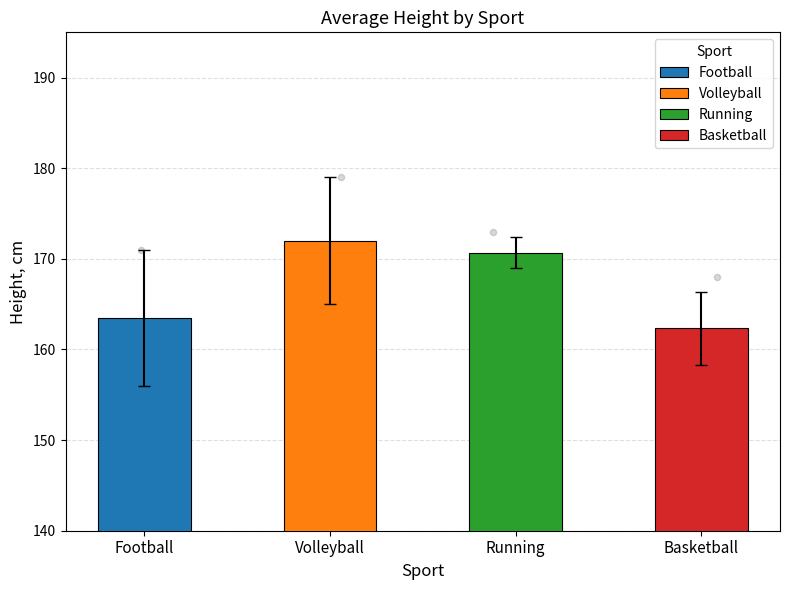

Which series has the largest Y range (max minus min)?

Basketball